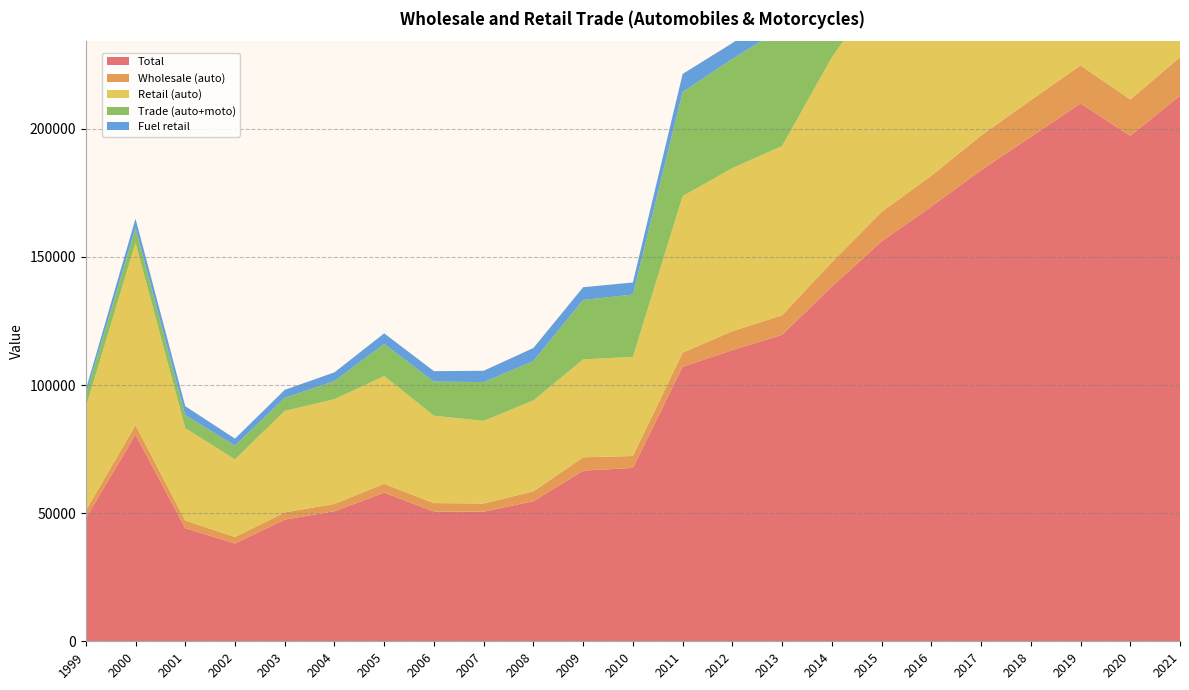

Reading right to left, extract all data points from this chart.

Total: 212942	197335	209953	196883	183884	169699	156089	138411	119638	113662	107190	67672	66609	54696	50591	50680	58022	50784	47507	38186	44135	80673	48068
Wholesale (auto): 15024	14188	14832	14324	13518	12025	11509	9576	7635	7389	5477	4648	5225	3853	3186	3266	3454	2848	2808	2508	2992	3696	2943
Retail (auto): 125065	116298	118482	108763	101727	95376	87983	79913	66075	63637	61093	38697	38193	35449	32290	34085	42072	40862	39606	30315	36069	71150	40196
Trade (auto+moto): 72853	66849	76639	73796	68639	62297	56596	48922	45928	42636	40620	24328	23191	15394	15115	13328	12496	7074	5093	5363	5074	5827	4929
Fuel retail: 10948	10849	13182	12211	11814	11324	10135	9409	8269	6179	7064	4714	4979	5092	4409	4074	4145	3409	3127	2728	3496	3619	2041